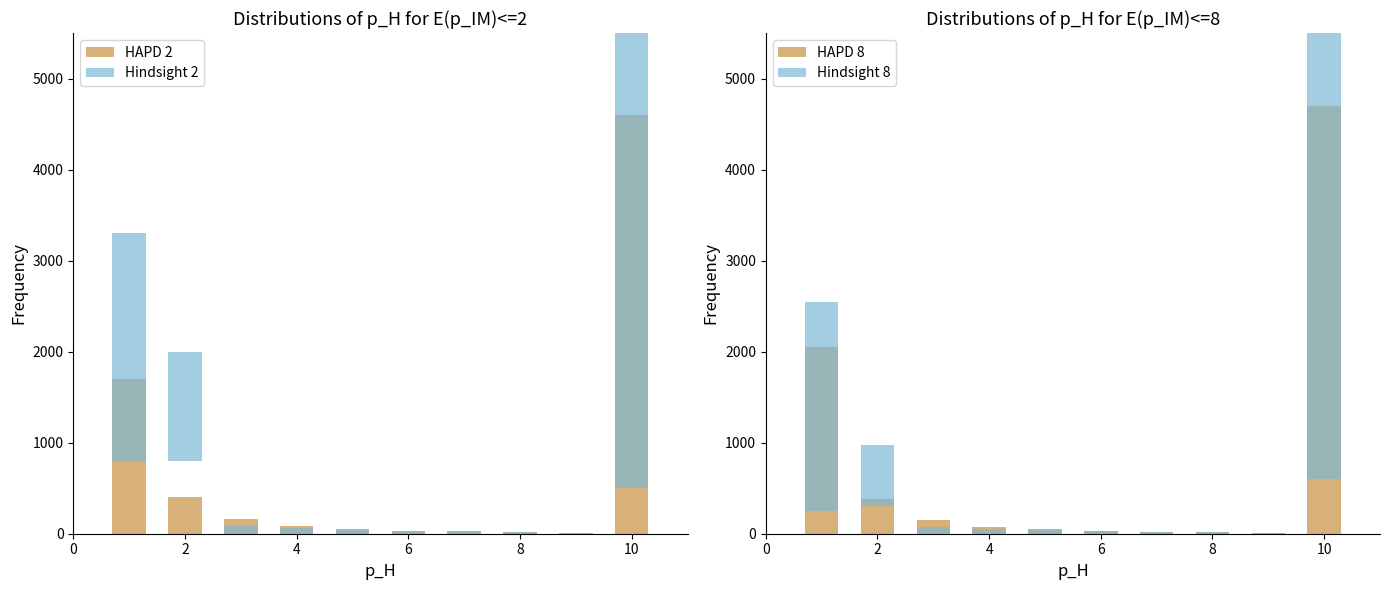

Which label corresponds to the smallest value in the chart?

8